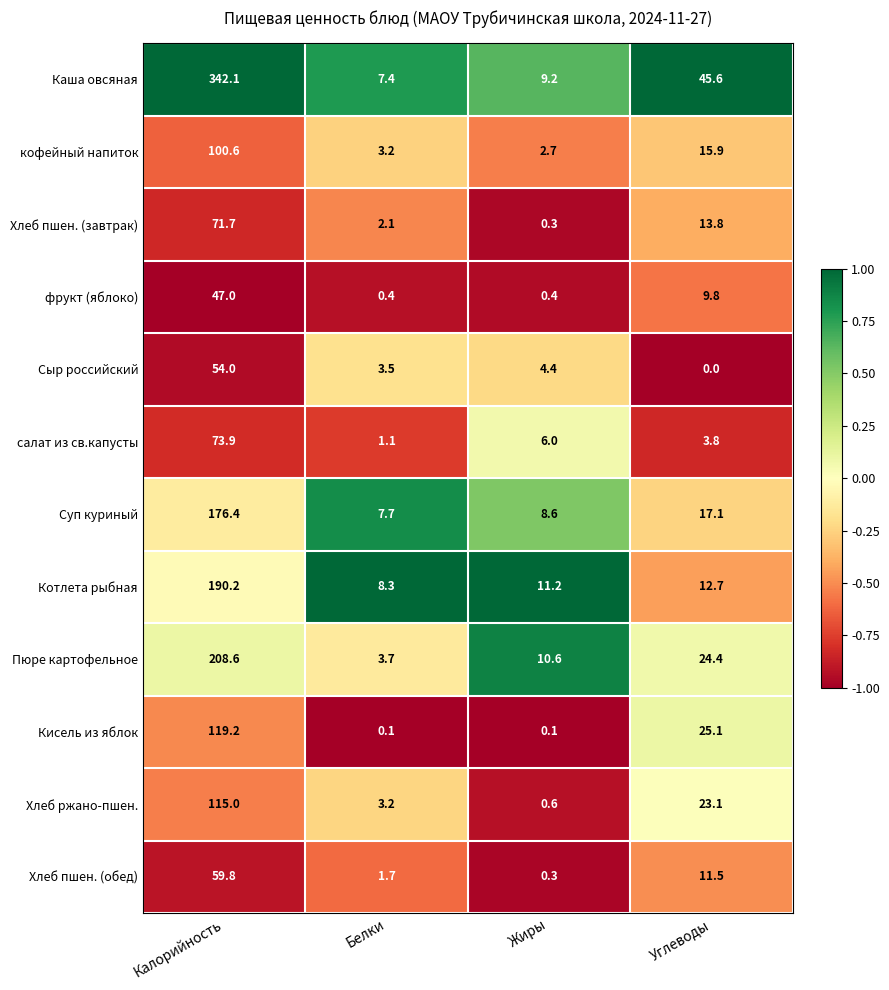

Read the Хлеб пшен. (обед) value at Углеводы.

11.5